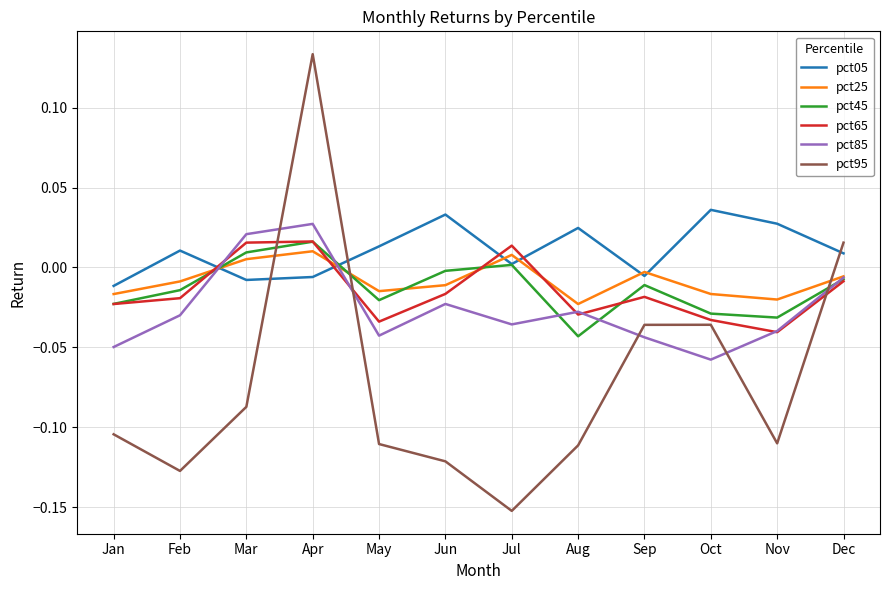

Which series has the largest range (max minus min)?

pct95